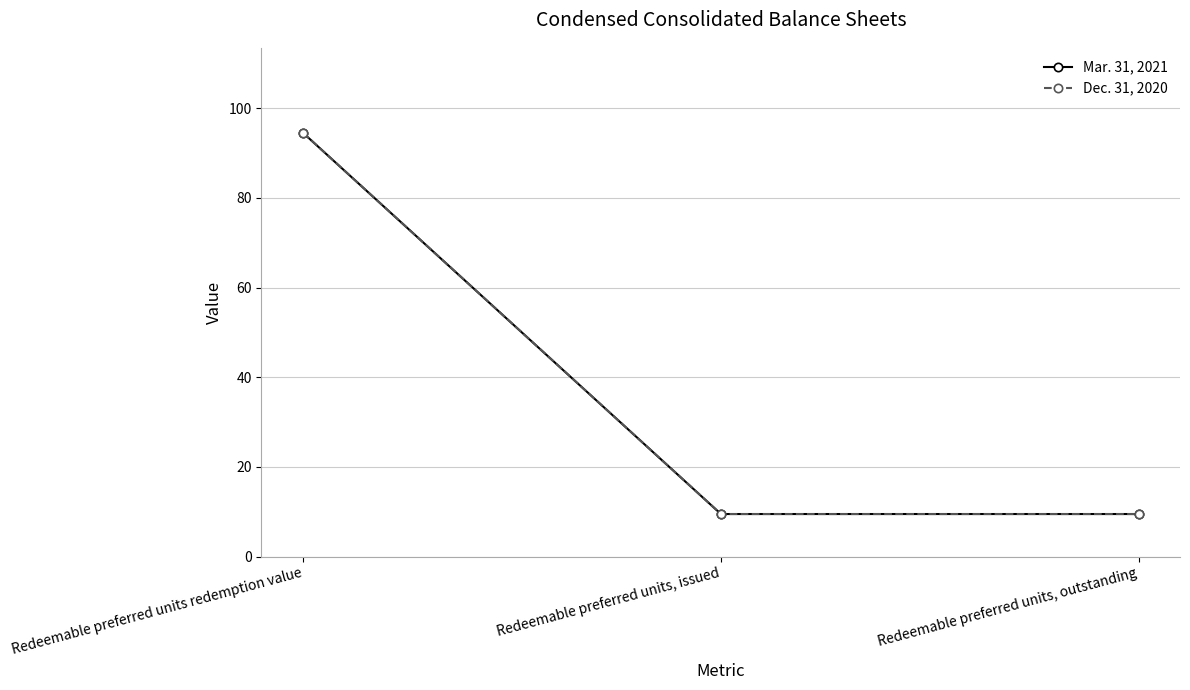

Reading left to right, list all the values displayed in this chart.

Mar. 31, 2021: Redeemable preferred units redemption value=94.5	Redeemable preferred units, issued=9.5	Redeemable preferred units, outstanding=9.5
Dec. 31, 2020: Redeemable preferred units redemption value=94.5	Redeemable preferred units, issued=9.5	Redeemable preferred units, outstanding=9.5